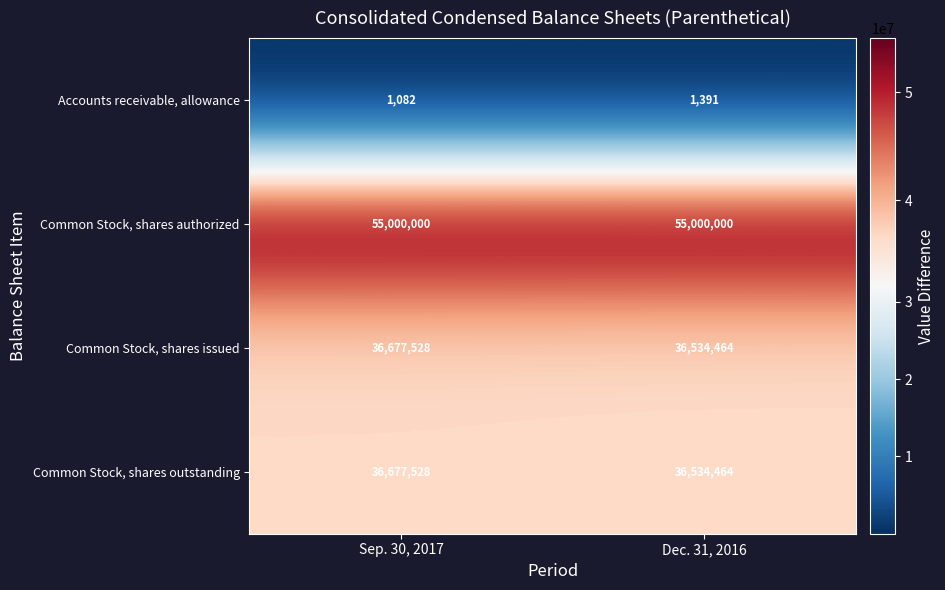

What is the difference between the highest and lowest values at Dec. 31, 2016?

54998609